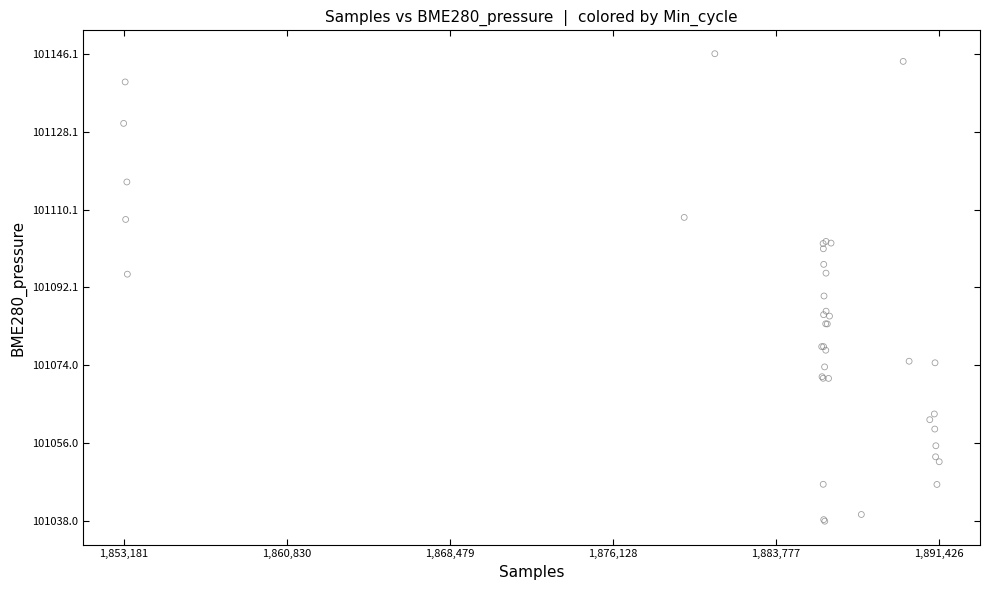

What Y value in the scatter plot is closest to 101092?

101090.1